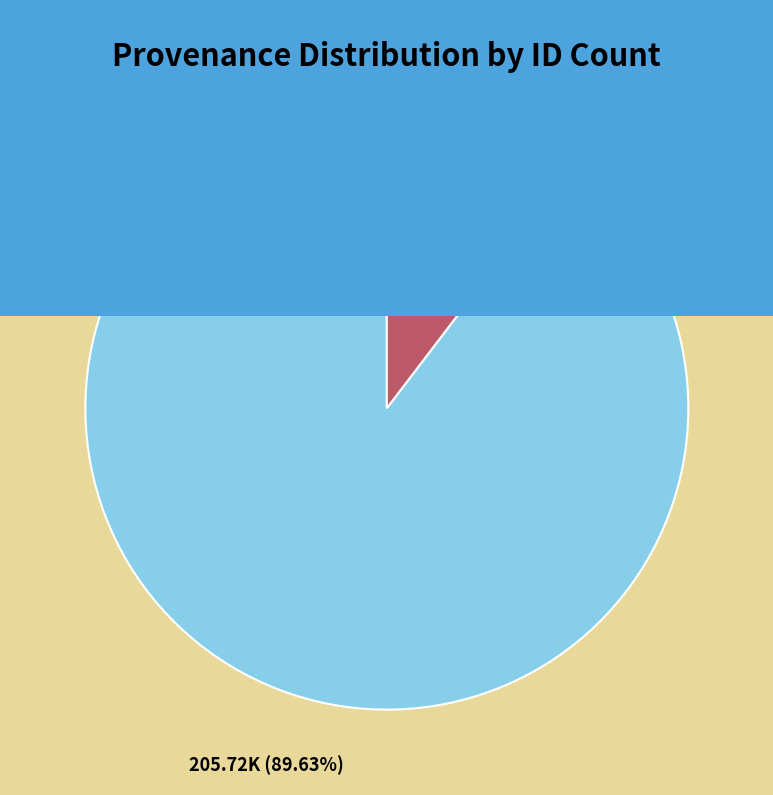

Is there any slice that represents more than half of the pie?

Yes